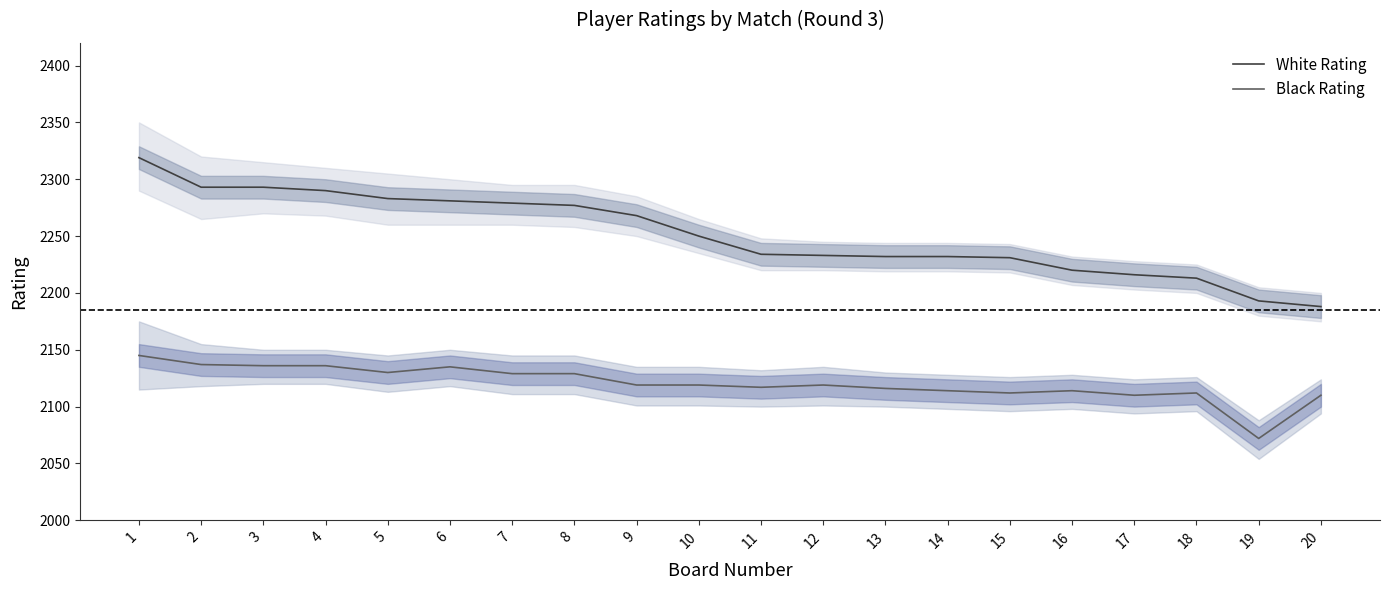

Reading right to left, what are all the values shown in this chart?

White Rating: 2188	2193	2213	2216	2220	2231	2232	2232	2233	2234	2250	2268	2277	2279	2281	2283	2290	2293	2293	2319
Black Rating: 2110	2072	2112	2110	2114	2112	2114	2116	2119	2117	2119	2119	2129	2129	2135	2130	2136	2136	2137	2145